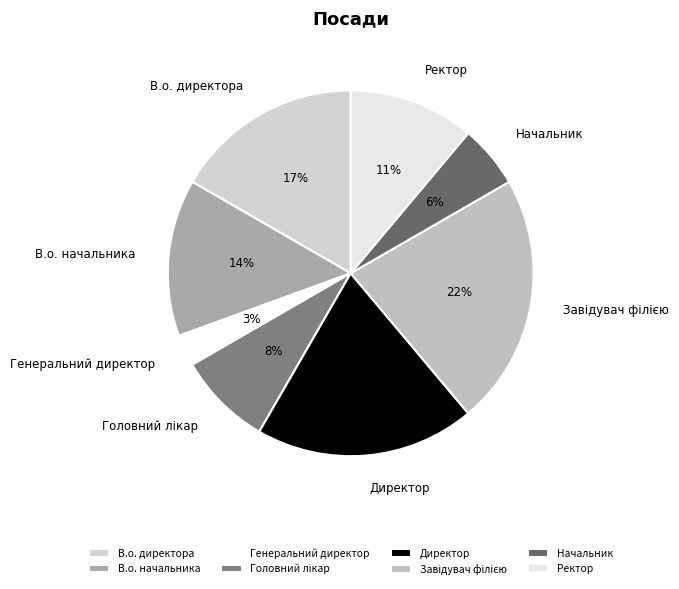

Which category has the smallest portion of the pie?

Генеральний директор